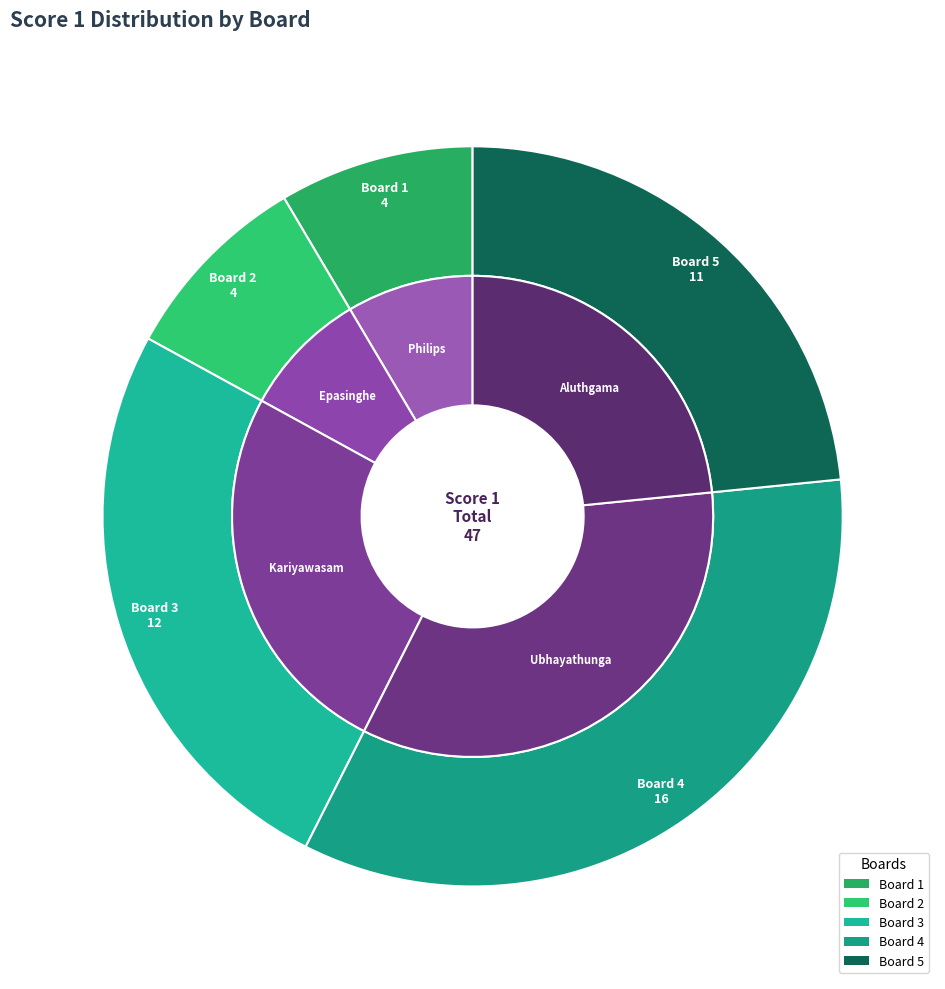

To the nearest percent, what is the average slice percentage?

20%